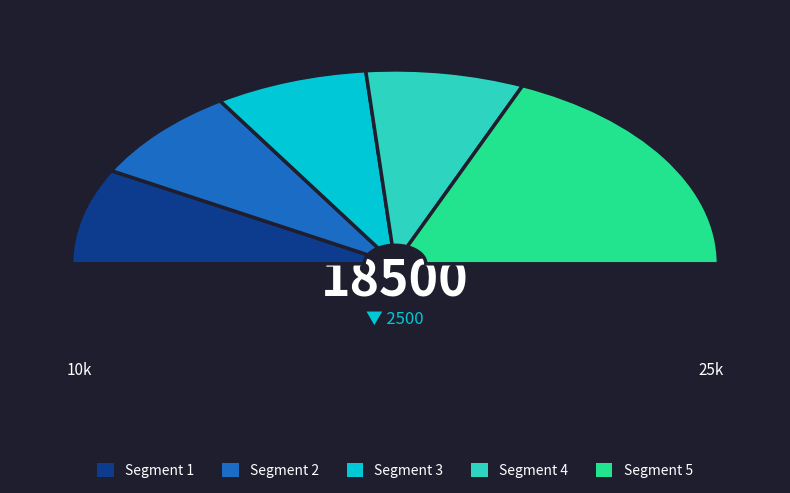

Does any single category account for the majority?

No